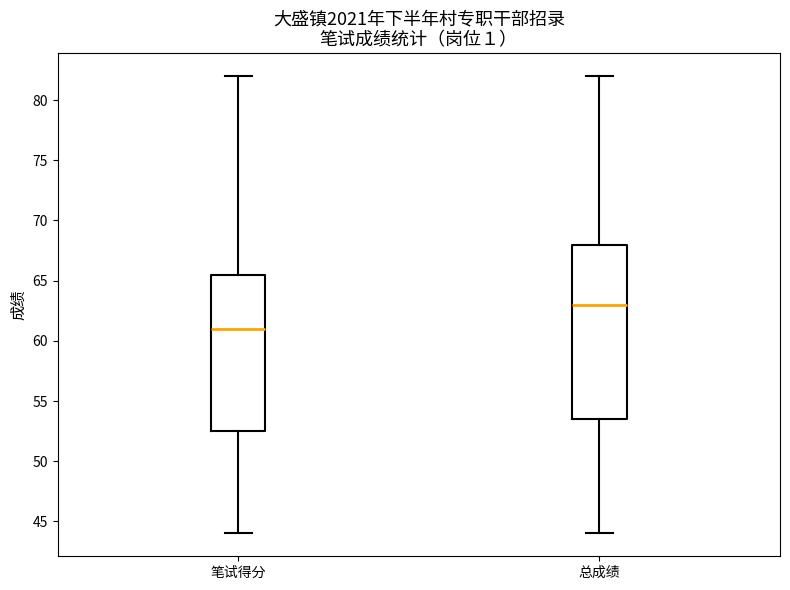

Which box's median line is the highest?

总成绩